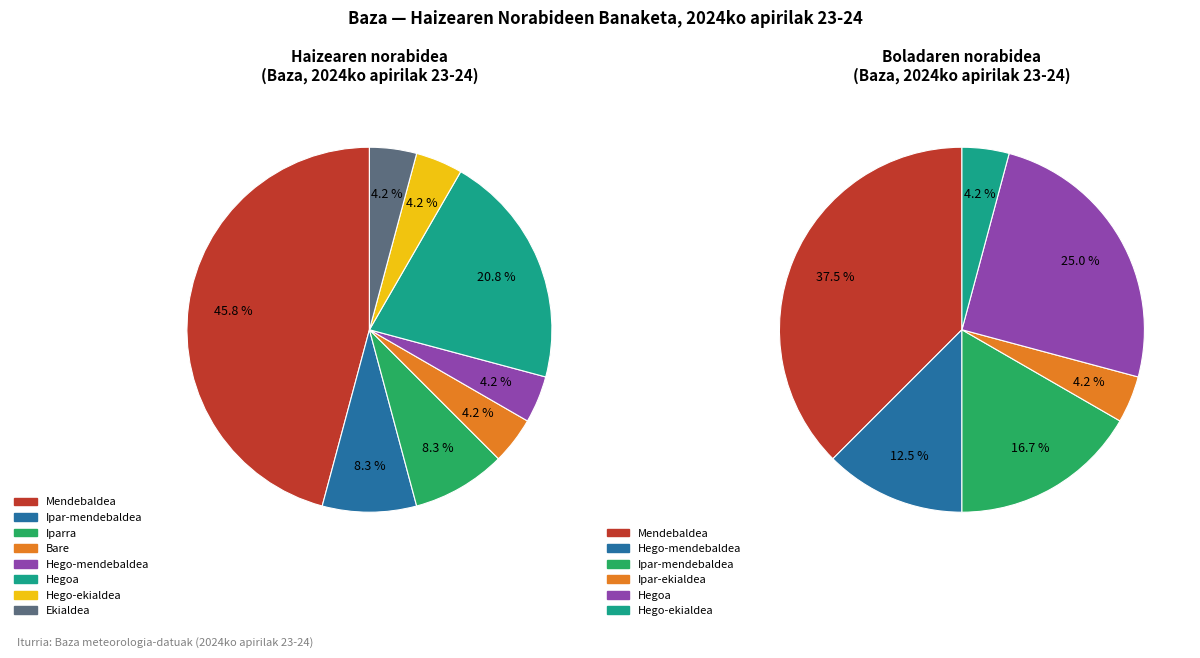

Is there any slice that represents more than half of the pie?

No